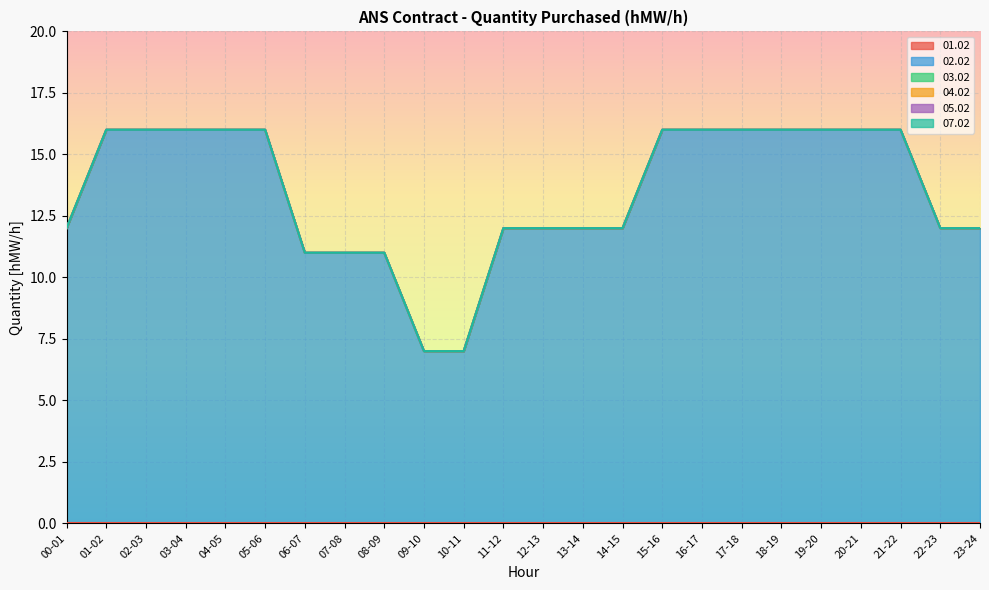

Which series has the largest total across all categories?

02.02